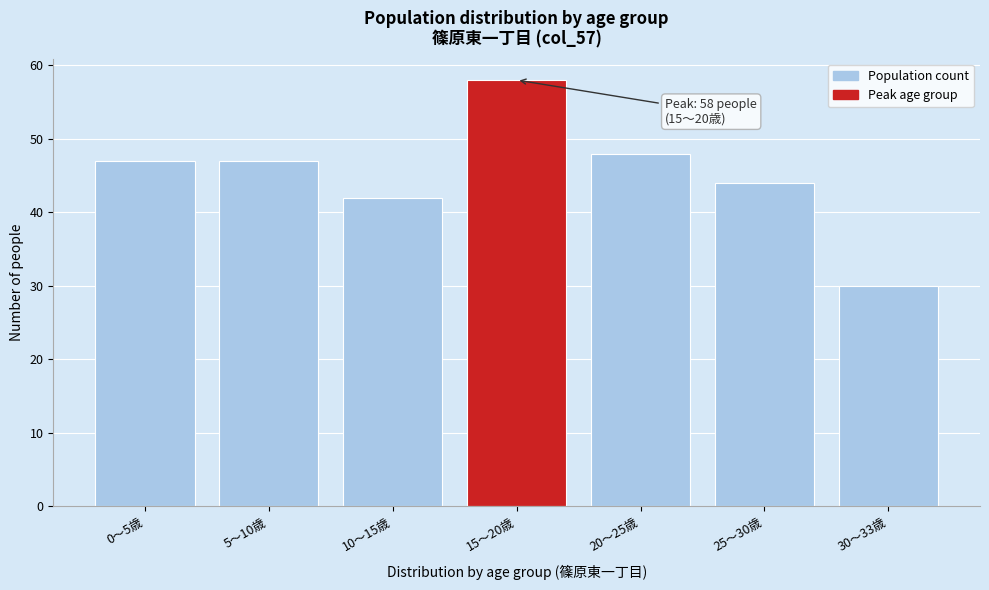

Reading right to left, transcribe all the data shown in this chart.

30	44	48	58	42	47	47